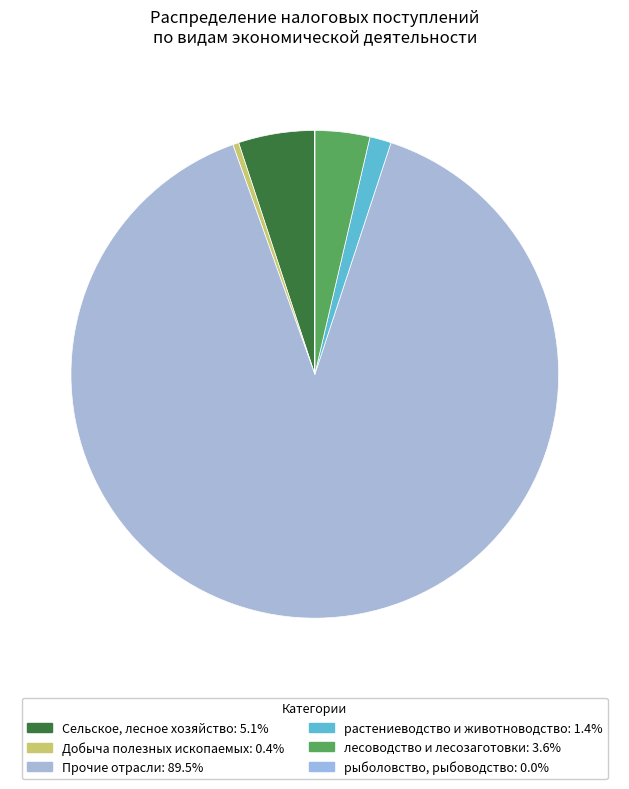

Count the number of slices in the pie.

6